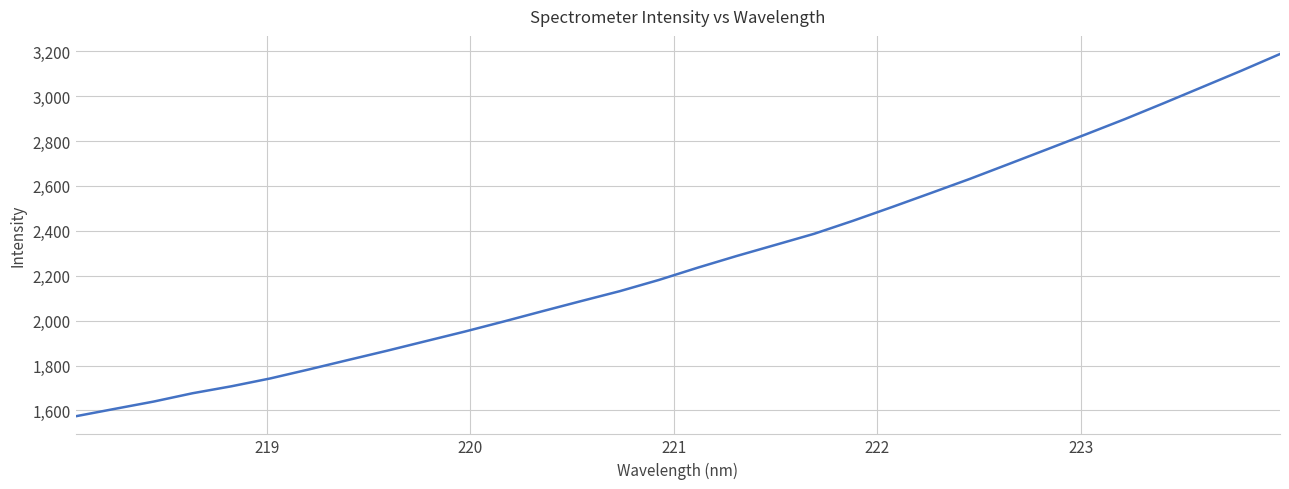

What is the greatest value displayed?

3187.4